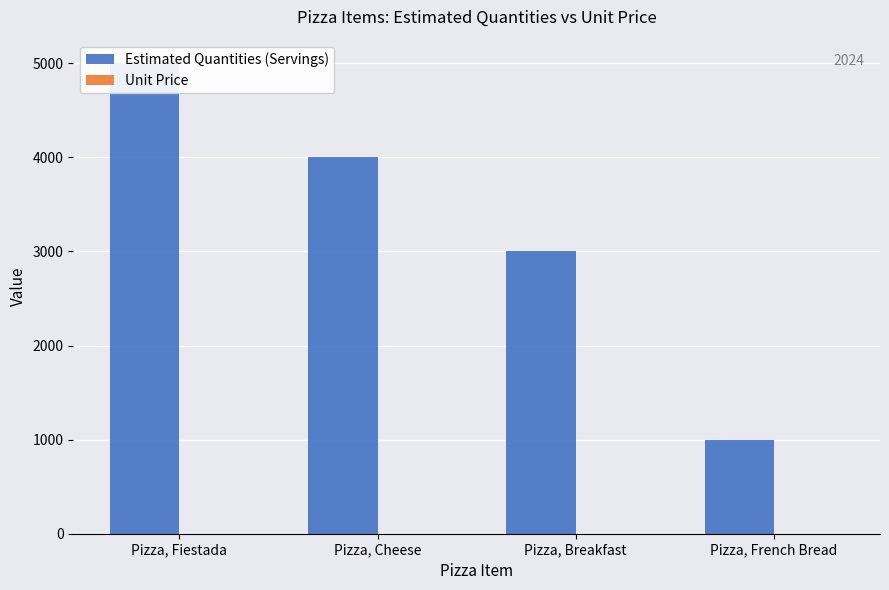

Reading left to right, list all the values displayed in this chart.

Estimated Quantities (Servings): 5000	4000	3000	1000
Unit Price: 0	0	0	0